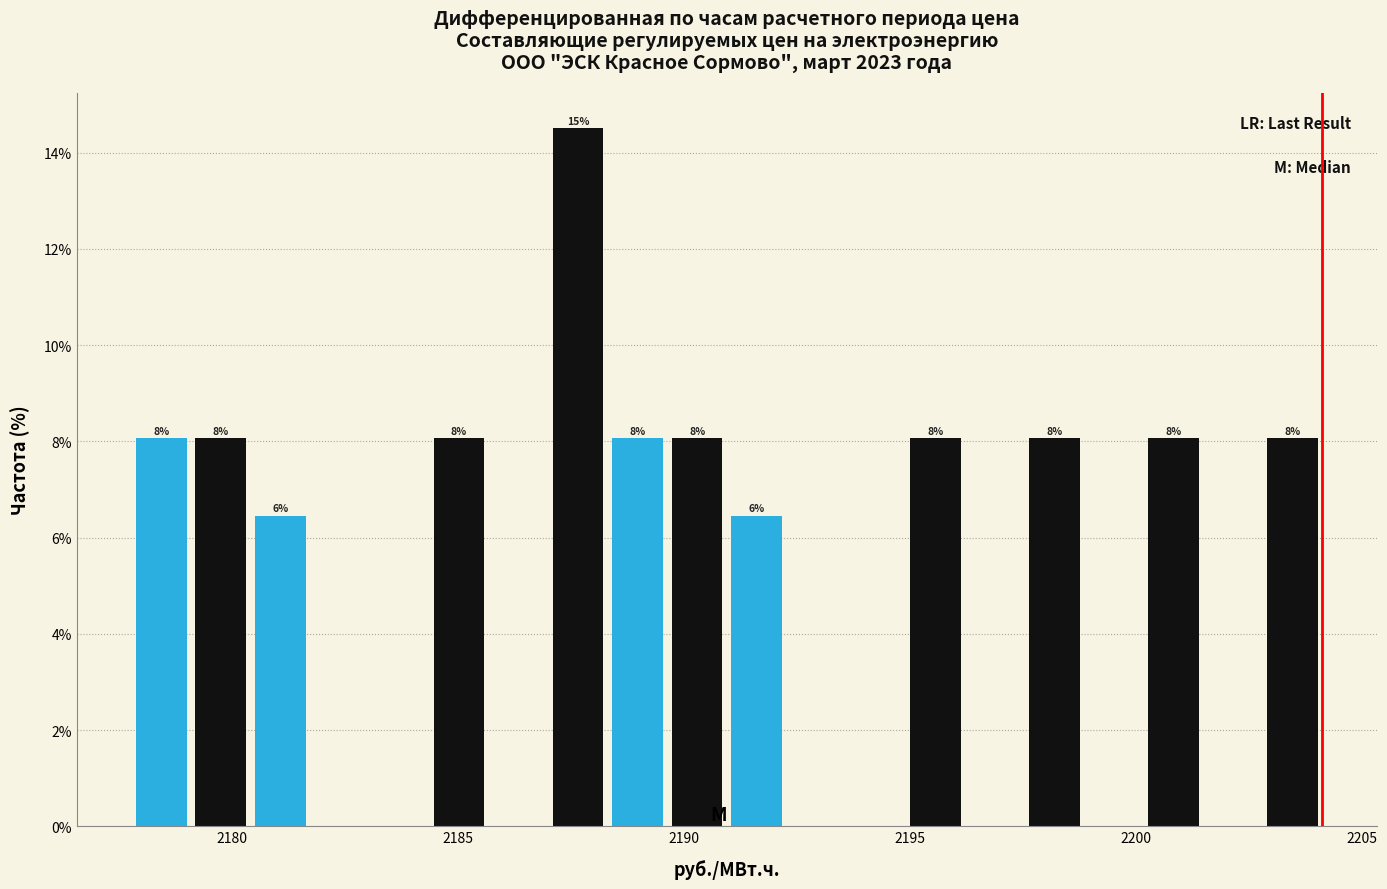

Around what value on the x-axis is the tallest bar? Give the approximate position of its centre, as read against the axis.

2187.5